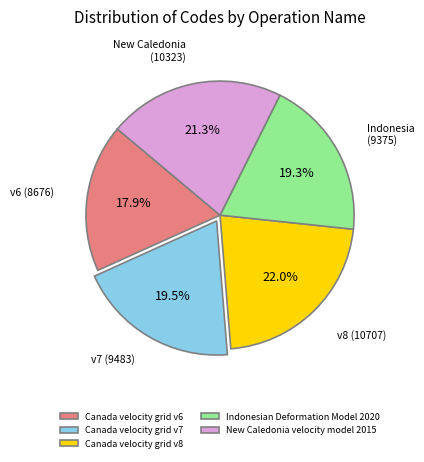

What portion of the pie excludes Canada velocity grid v7?

80.5%